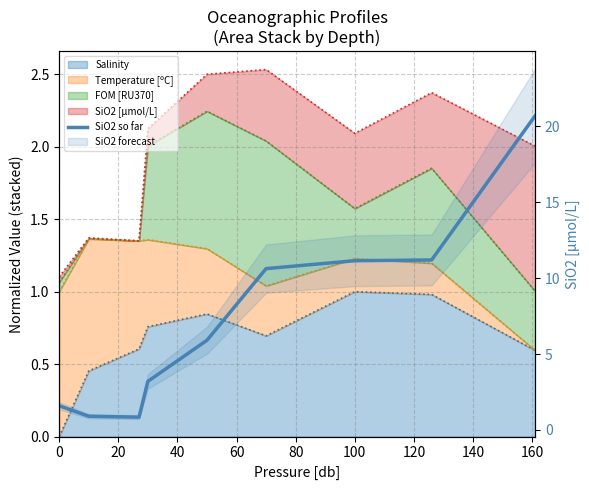

Which has a higher value, 160 or 120?

160